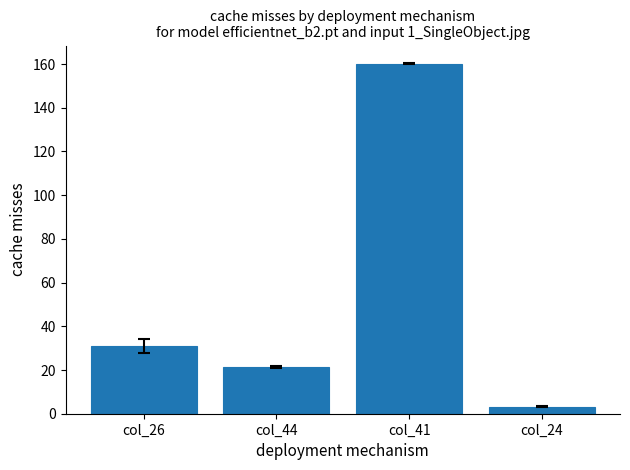

List the labels in order of value, largest first.

col_41, col_26, col_44, col_24